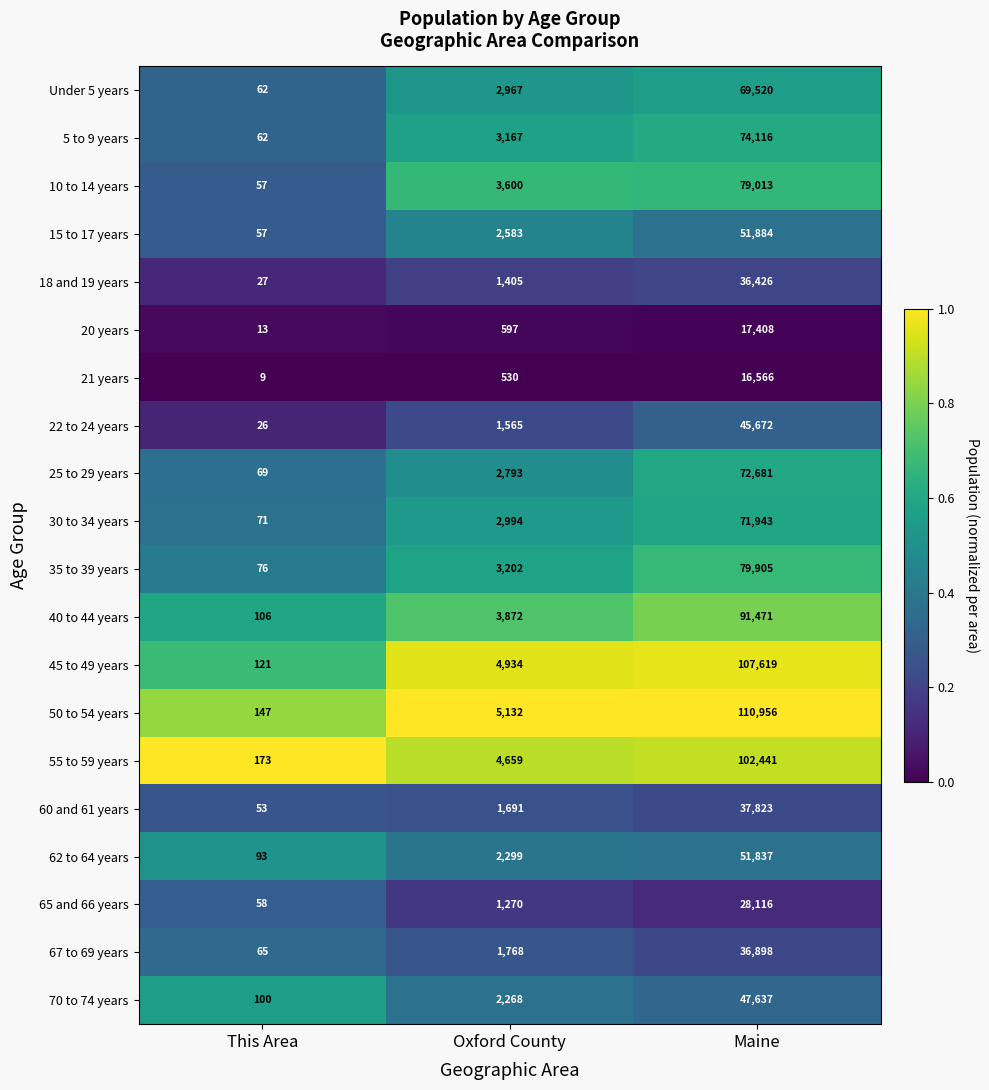

Which series has the widest spread of values?

50 to 54 years